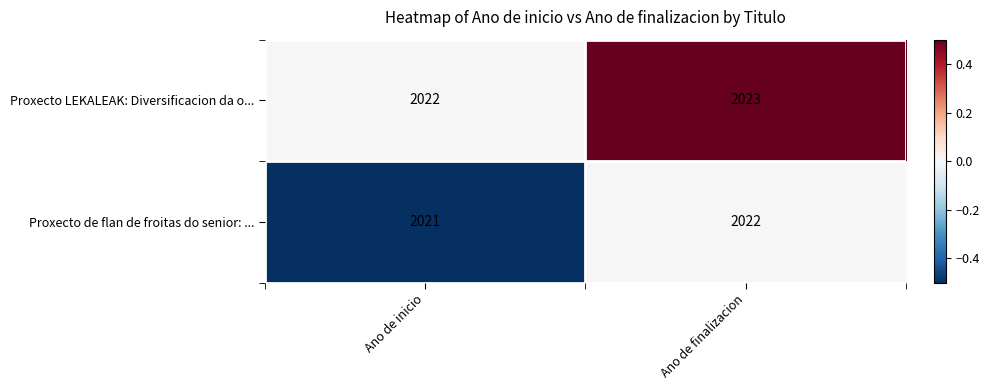

What is the sum of the Proxecto LEKALEAK: Diversificacion da o... values at Ano de inicio and Ano de finalizacion?

4045